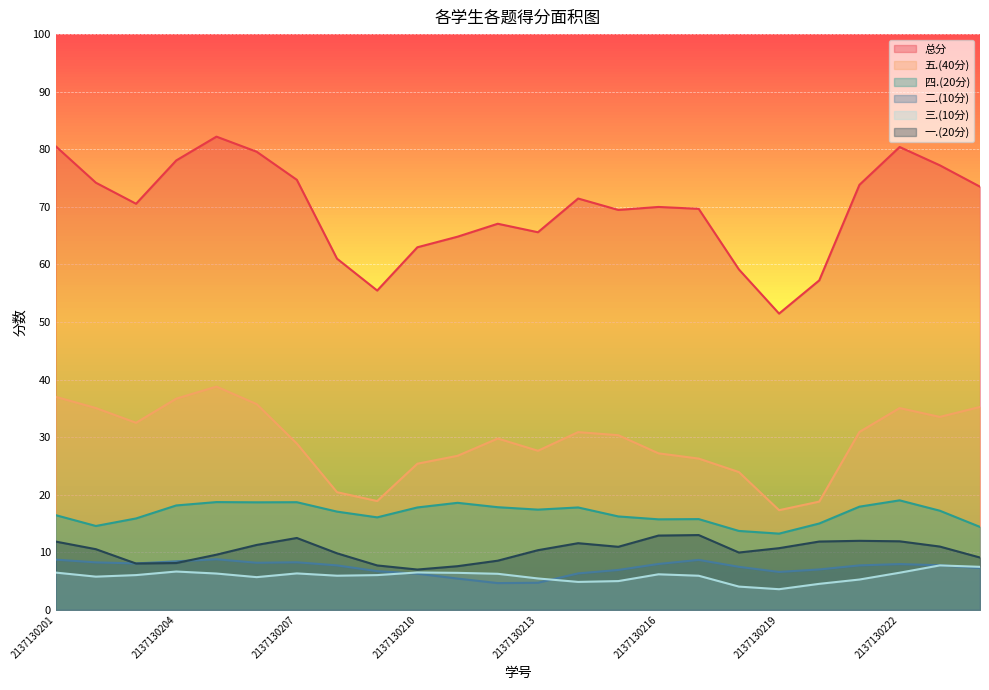

List the series in order of their peak value, highest first.

总分, 五.(40分), 四.(20分), 一.(20分), 二.(10分), 三.(10分)